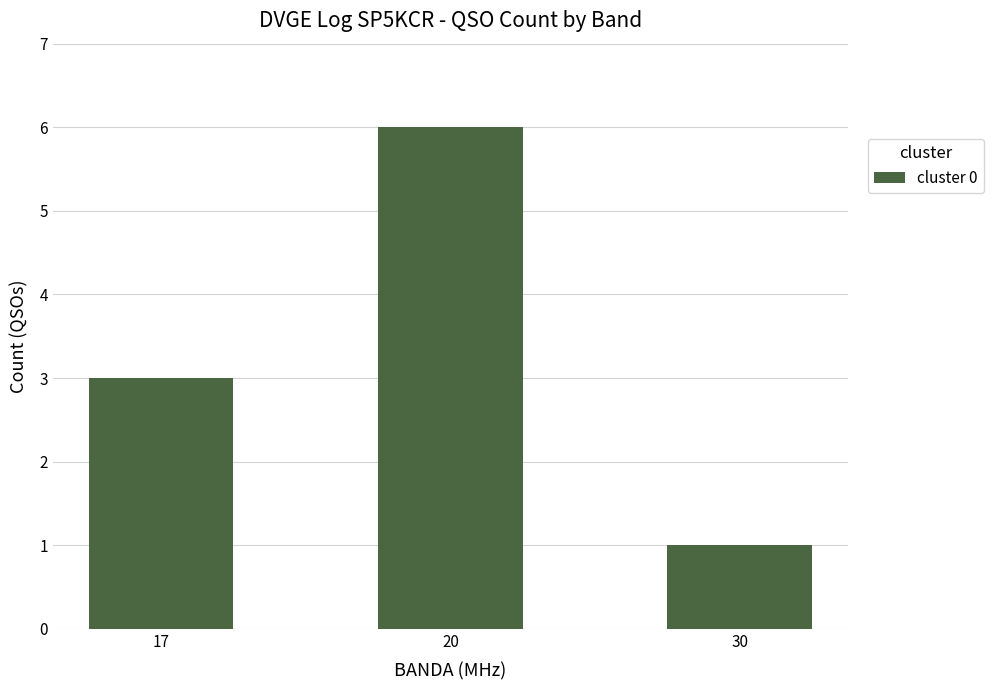

What is the change in value from 20 to 30?

-5